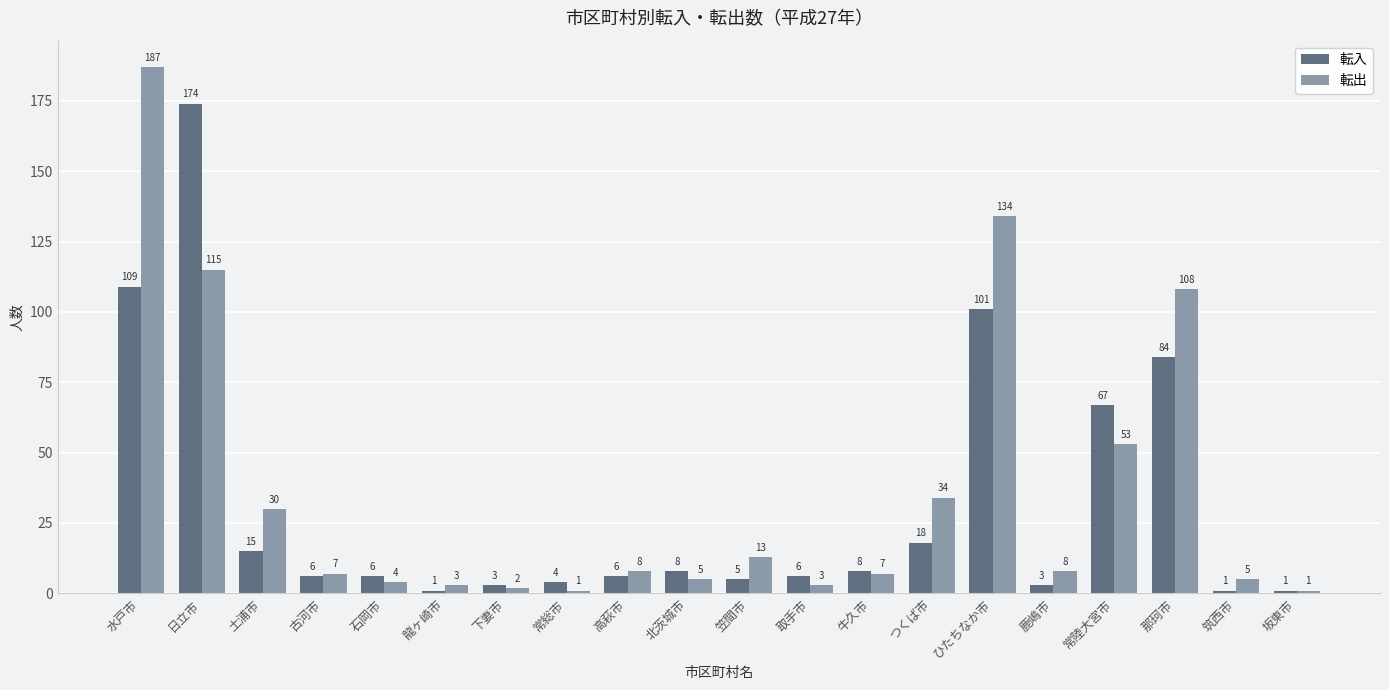

Which series has the largest range (max minus min)?

転出